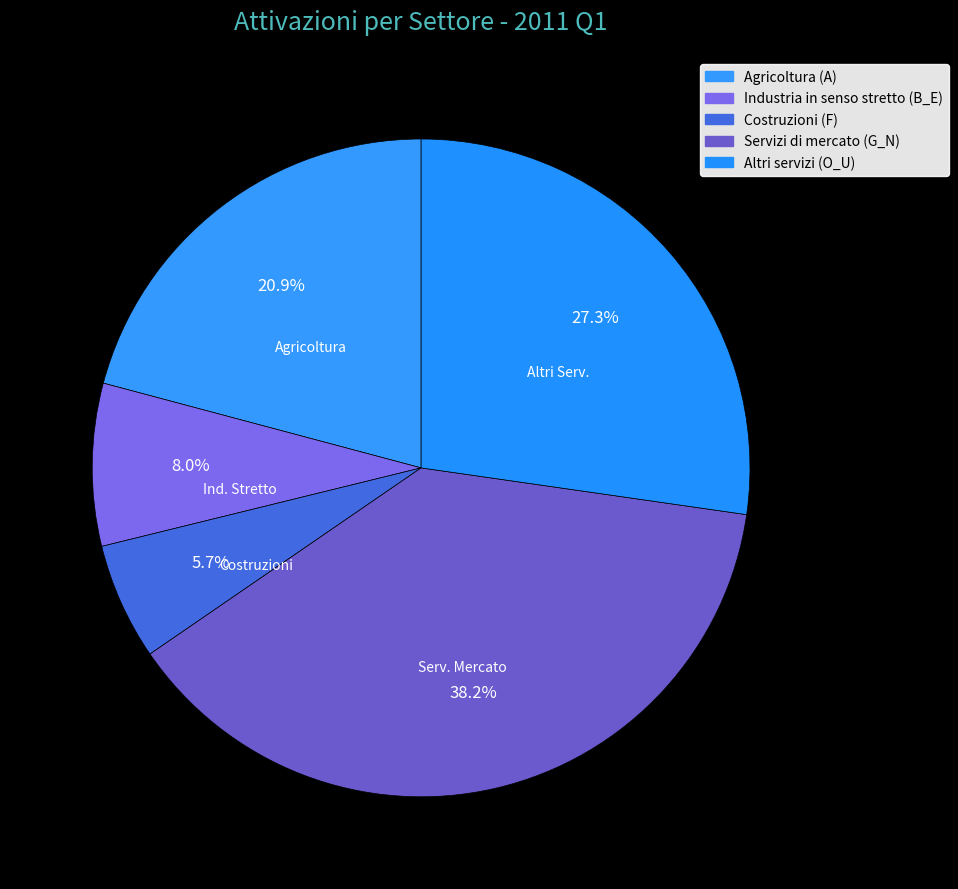

Is there a majority slice in this chart?

No